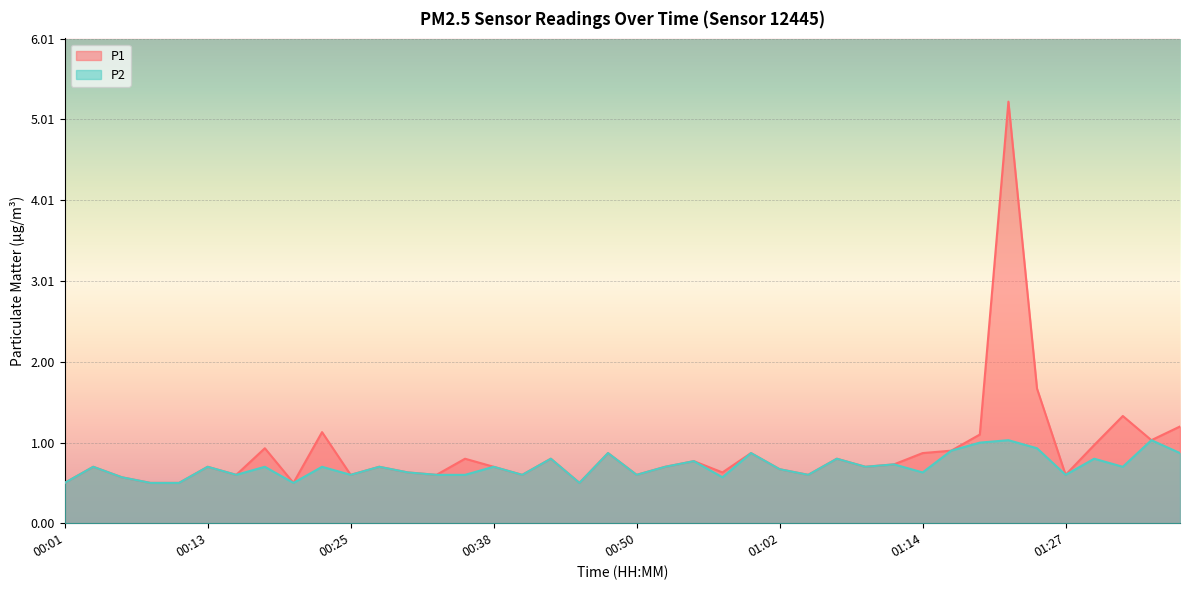

In P2, how many points are higher than both neighbors (excluding endpoints)?

15